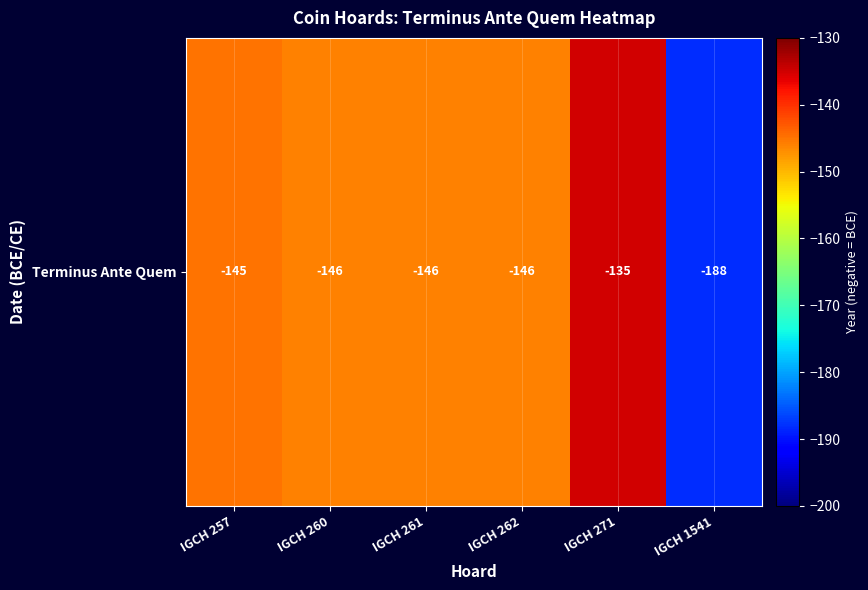

List the labels in order of value, largest first.

IGCH 271, IGCH 257, IGCH 260, IGCH 261, IGCH 262, IGCH 1541